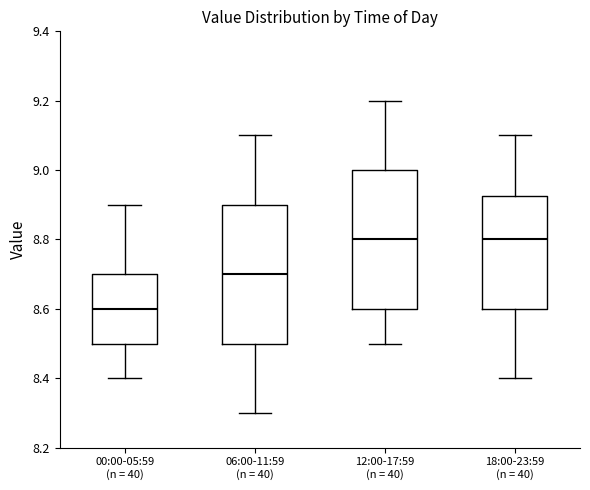

Where does the upper whisker of the box for 00:00-05:59 (n = 40) end on the y-axis? The values are not printed on the chart, so give them approximately, as read against the axis.

8.90